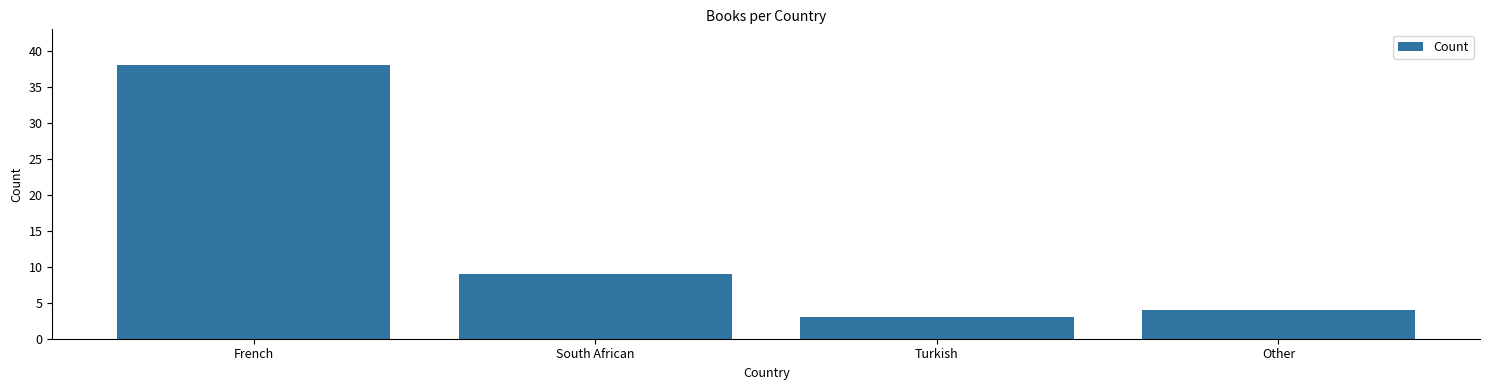

Which category has the lowest value across all series?

Turkish